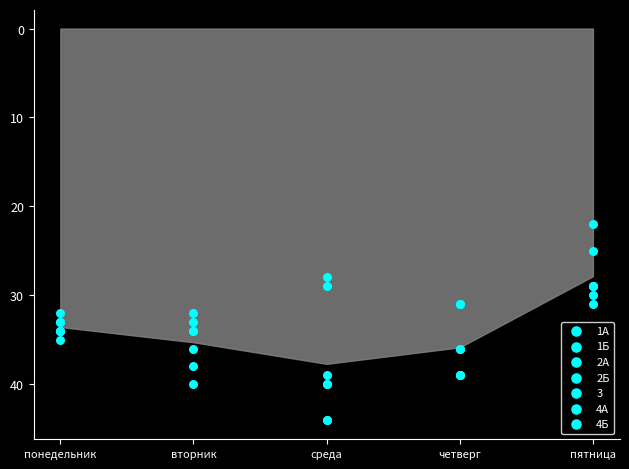

Which series reaches the maximum Y coordinate?

2Б